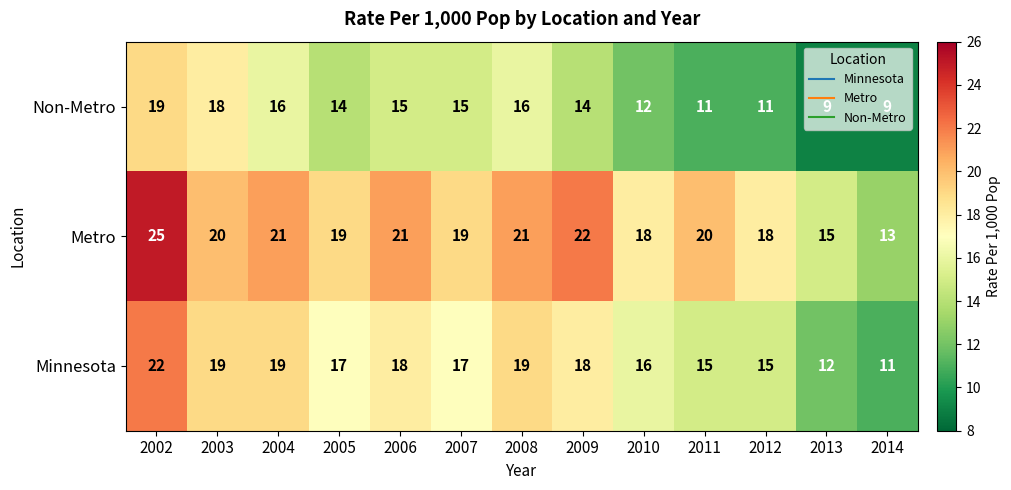

Count the number of data series in this chart.

3